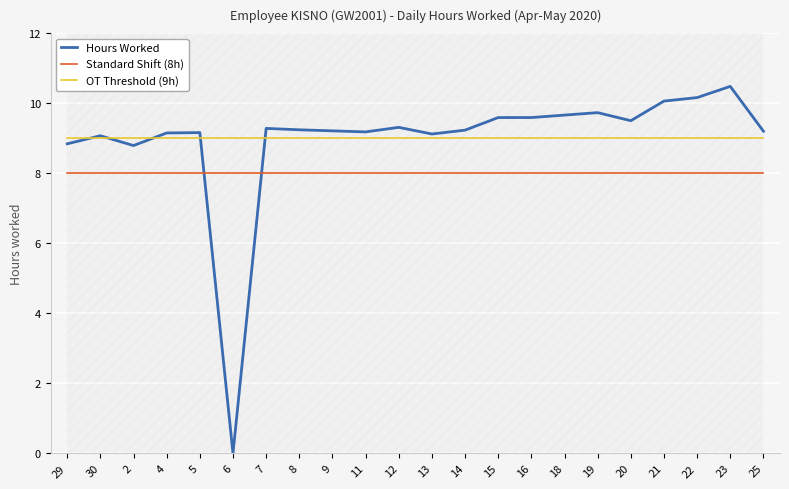

Reading left to right, transcribe all the data shown in this chart.

Hours Worked: 8.8	9.1	8.8	9.2	9.2	0.0	9.3	9.2	9.2	9.2	9.3	9.1	9.2	9.6	9.6	9.7	9.7	9.5	10.1	10.2	10.5	9.2
Standard Shift (8h): 8.0	8.0	8.0	8.0	8.0	8.0	8.0	8.0	8.0	8.0	8.0	8.0	8.0	8.0	8.0	8.0	8.0	8.0	8.0	8.0	8.0	8.0
OT Threshold (9h): 9.0	9.0	9.0	9.0	9.0	9.0	9.0	9.0	9.0	9.0	9.0	9.0	9.0	9.0	9.0	9.0	9.0	9.0	9.0	9.0	9.0	9.0